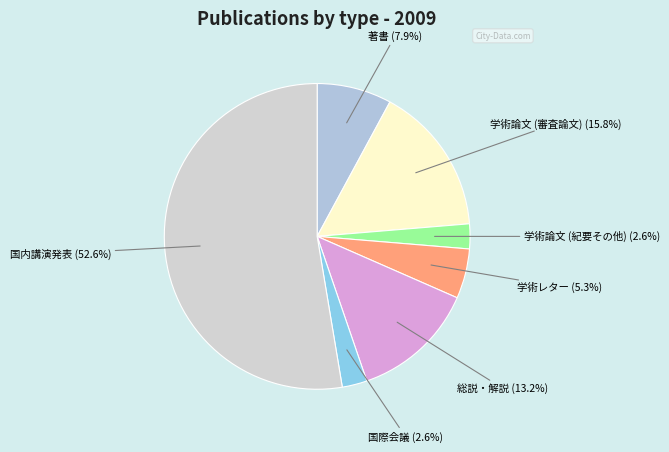

Between 学術レター and 国内講演発表, which is larger?

国内講演発表